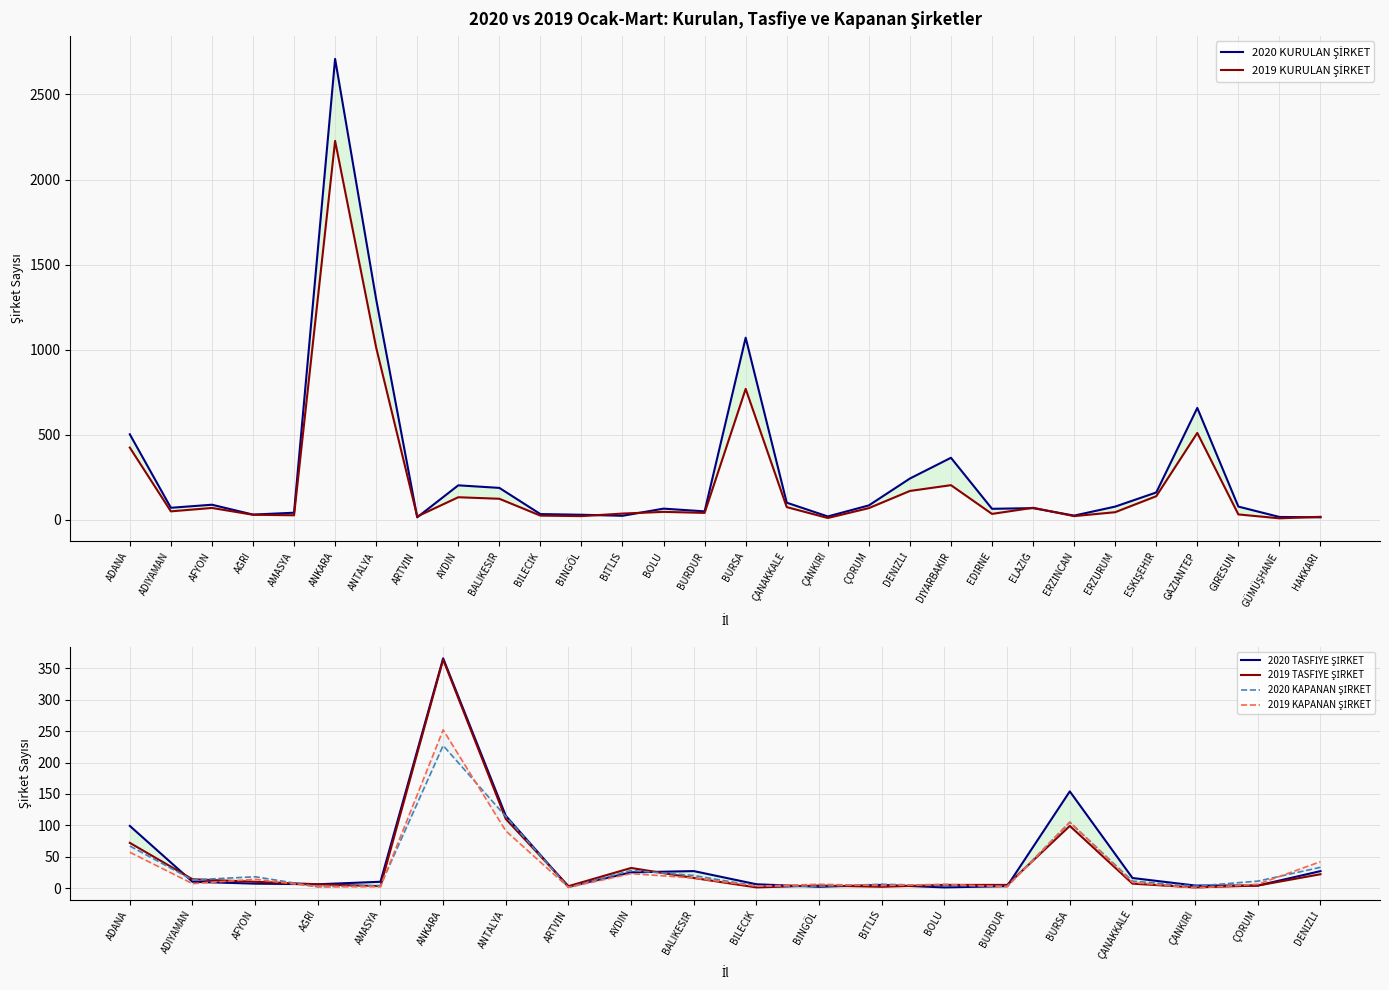

What is the label of the 17th point from the left?

ÇANAKKALE